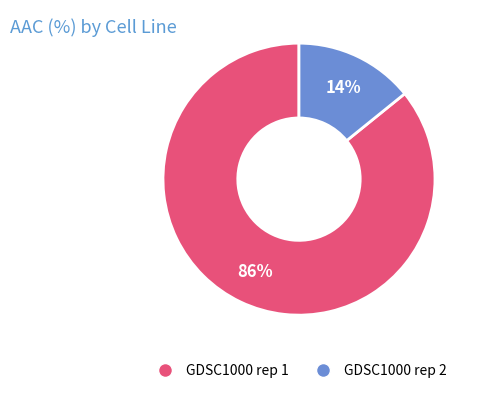

Between GDSC1000 rep 2 and GDSC1000 rep 1, which is larger?

GDSC1000 rep 1